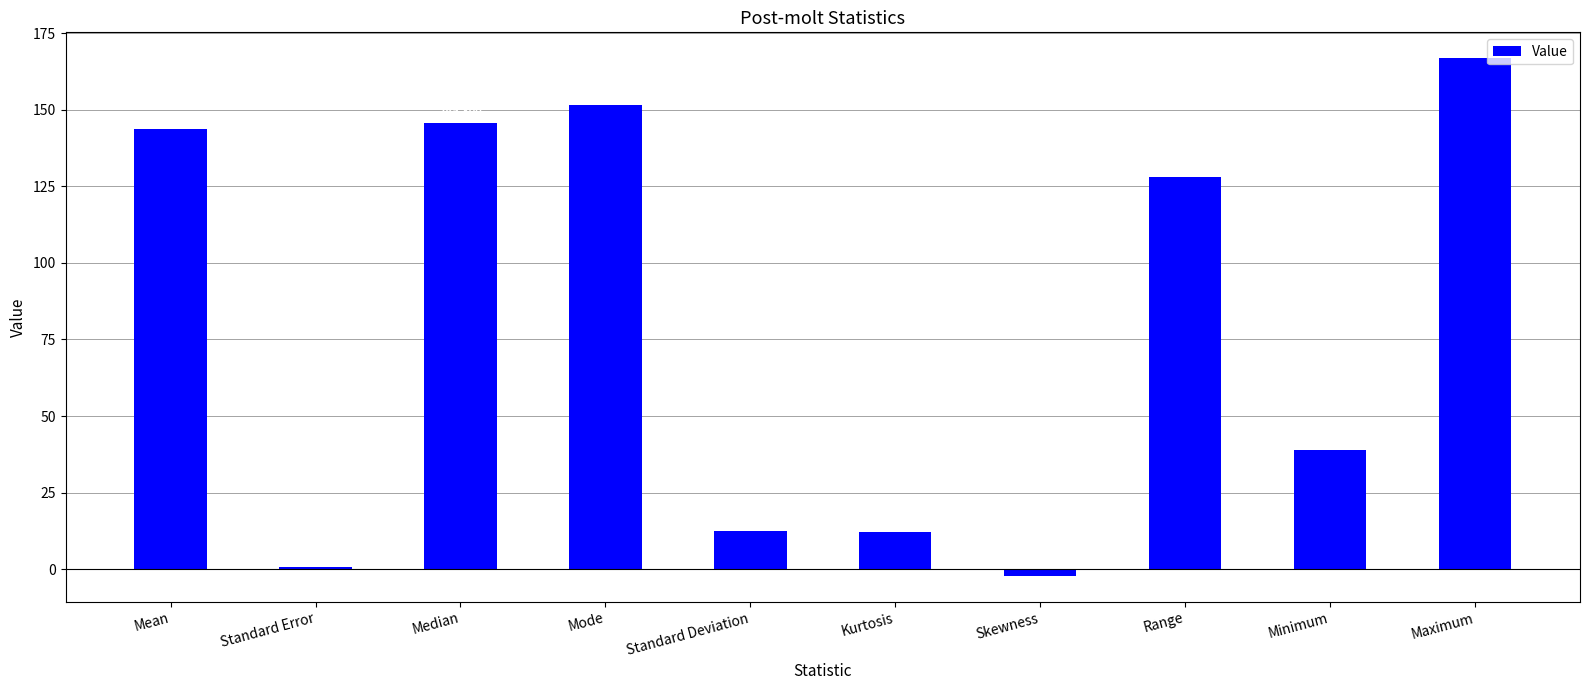

Rank the categories by value from highest to lowest.

Maximum, Mode, Median, Mean, Range, Minimum, Standard Deviation, Kurtosis, Standard Error, Skewness